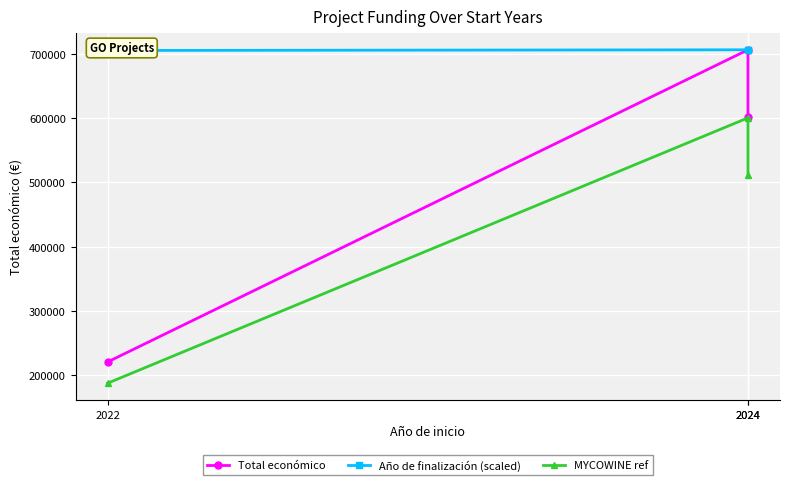

Reading right to left, what are all the values shown in this chart?

Total económico: 2024=602295.4	2024=706697.0	2022=220453.0
Año de finalización (scaled): 2024=706697.0	2024=706697.0	2022=705651.1
MYCOWINE ref: 2024=511951.1	2024=600692.4	2022=187385.0